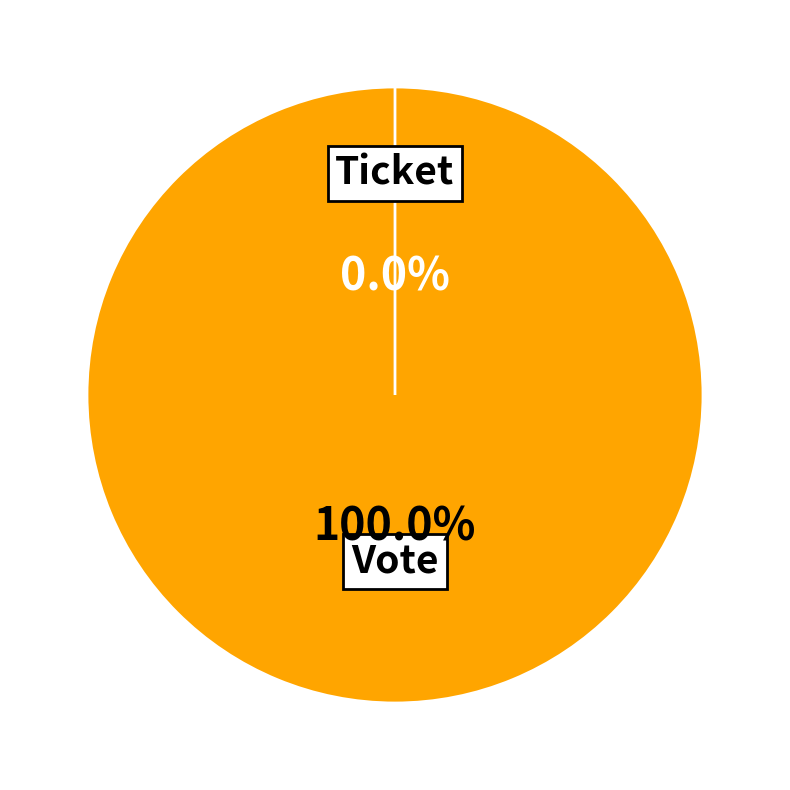

How much of the chart is everything except Ticket?

100.0%